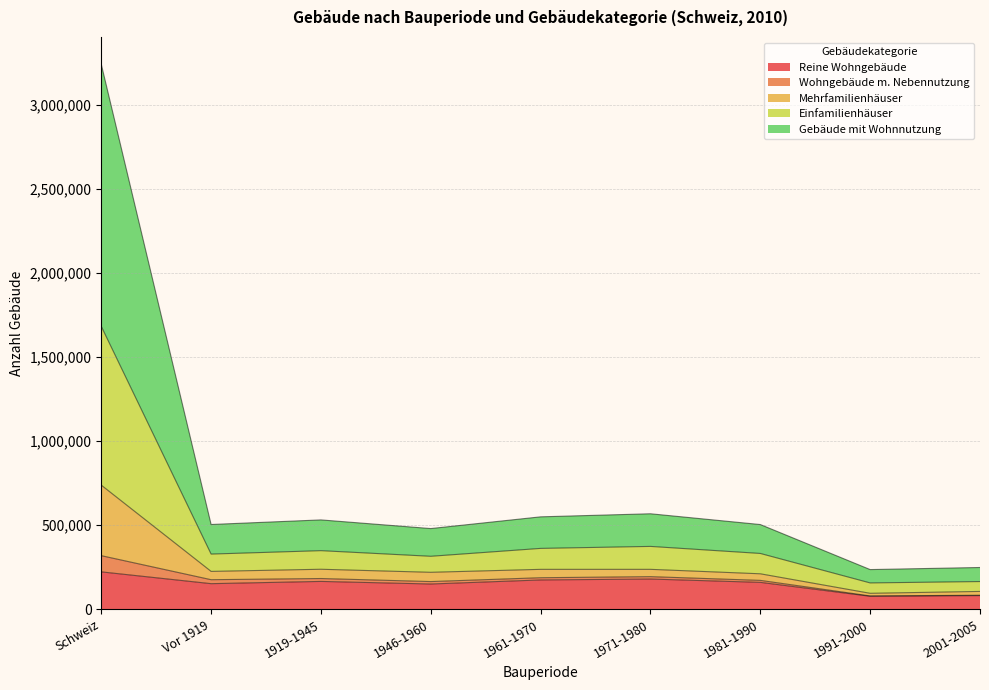

At which category is the sum across all series the highest?

Schweiz